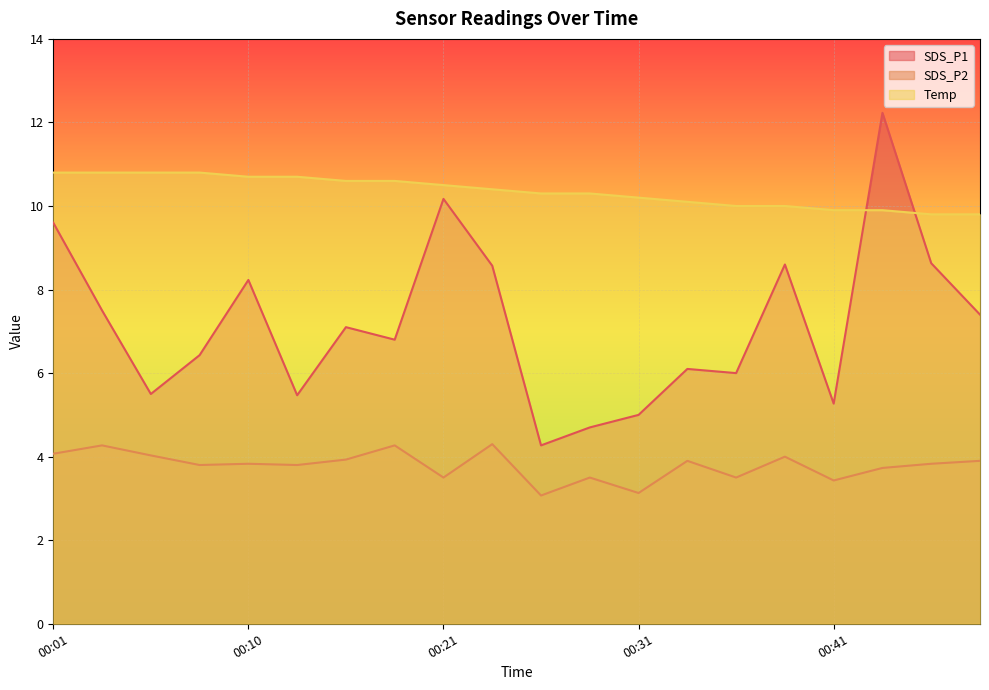

How many distinct data groups are displayed?

3